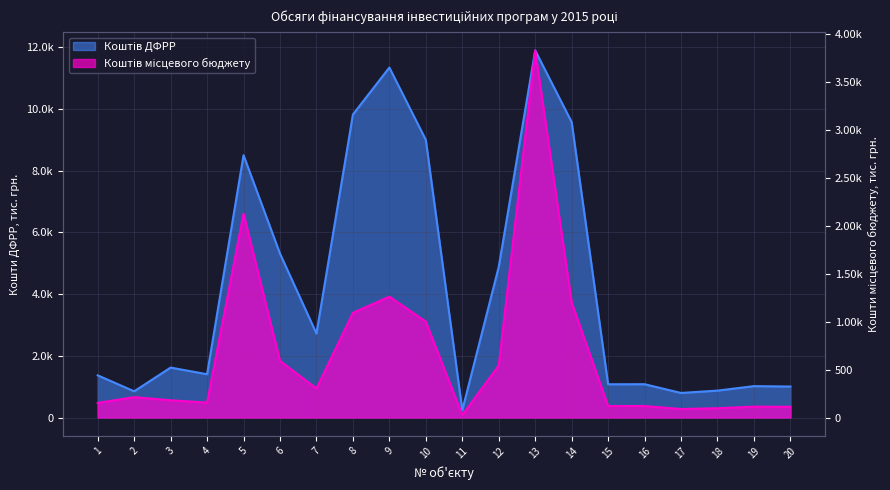

Is it true that Коштів місцевого бюджету equals 212.2 at 2?

True